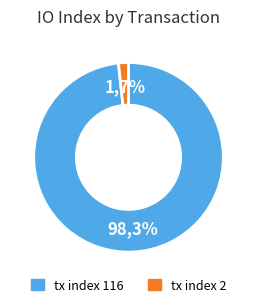

To the nearest percent, what is the difference between the tx index 116 and tx index 2 slice percentages?

97%